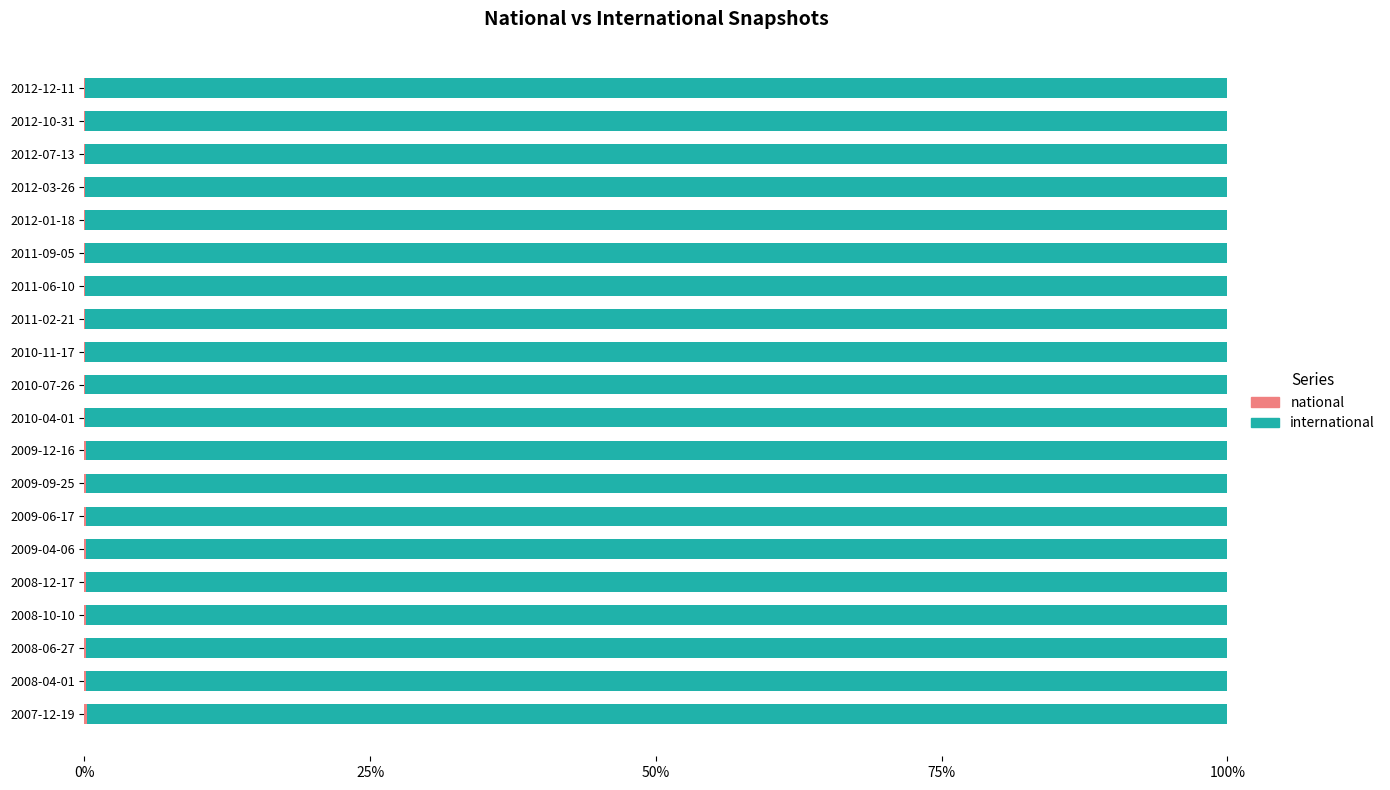

Reading left to right, list all the values displayed in this chart.

national: 0.0	0.0	0.0	0.0	0.0	0.0	0.0	0.0	0.0	0.0	0.0	0.0	0.0	0.0	0.0	0.0	0.0	0.0	0.0	0.0
international: 1.0	1.0	1.0	1.0	1.0	1.0	1.0	1.0	1.0	1.0	1.0	1.0	1.0	1.0	1.0	1.0	1.0	1.0	1.0	1.0